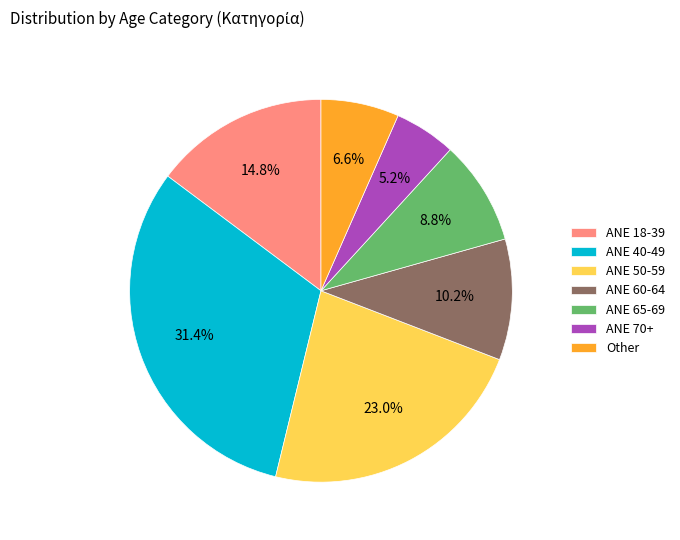

To the nearest percent, what is the average slice percentage?

14%